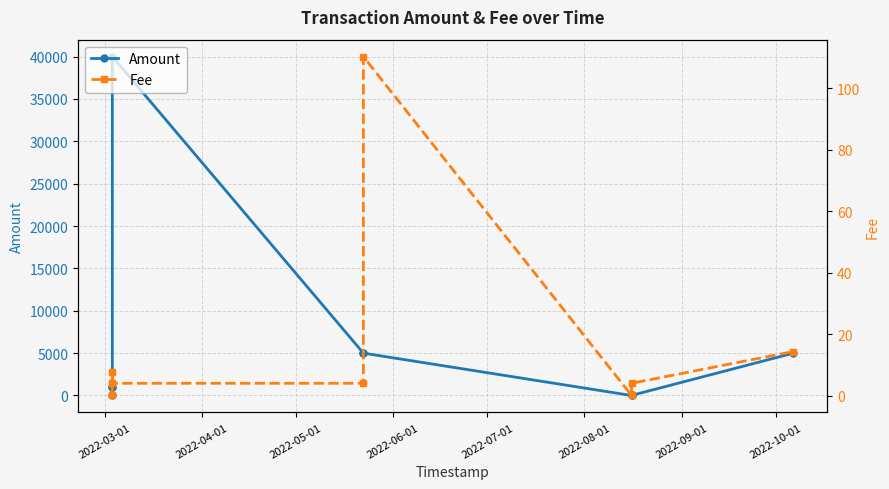

What is the sum of all Fee values?

148.3